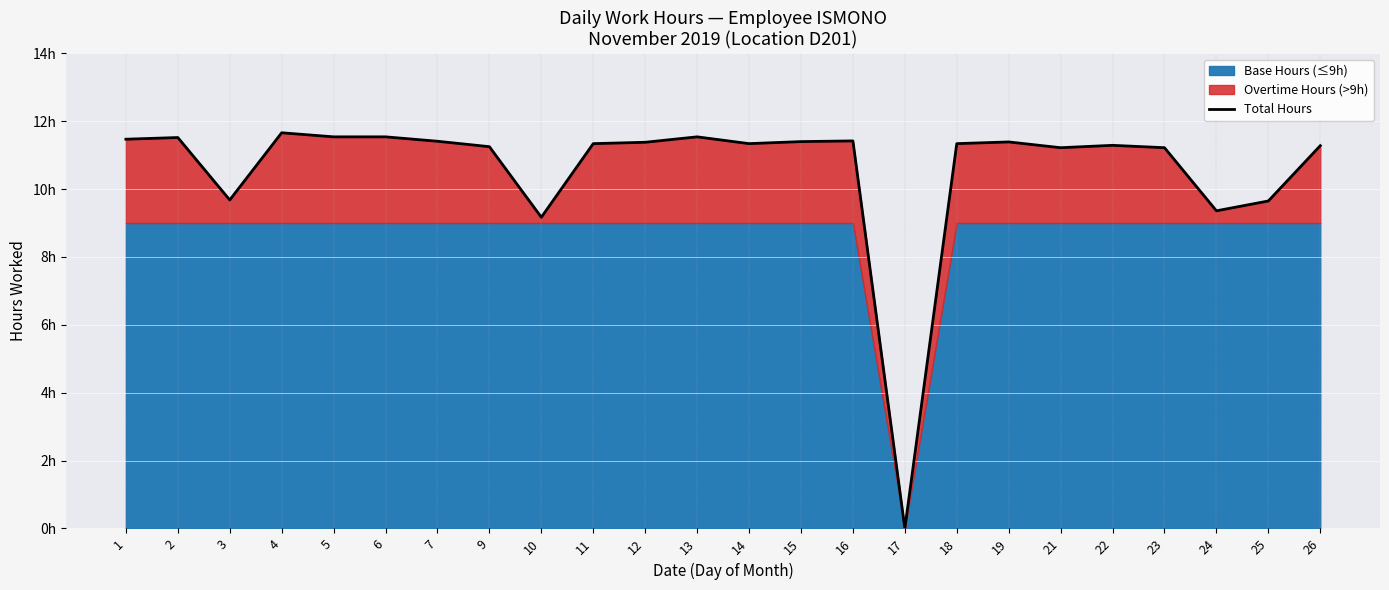

True or false: the data has more than 0 interior local peaks.

True